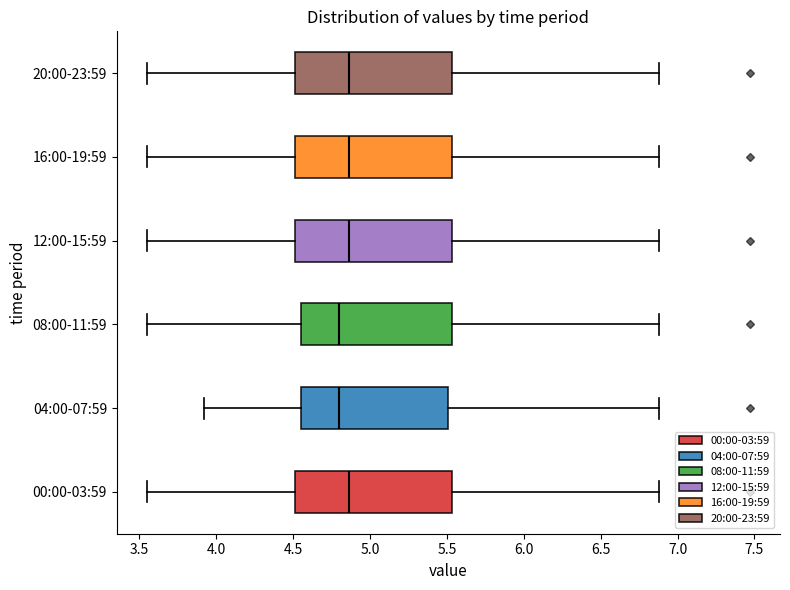

Reading bottom to top, transcribe this box plot: for each box, give where its median line is, the range the box spans, and where its two whiskers end, as read against the x-axis. The values are not printed on the chart, so give them approximately, as read against the axis.

00:00-03:59: median 4.85, box 4.50 to 5.55, whiskers 3.55 to 6.90
04:00-07:59: median 4.80, box 4.55 to 5.50, whiskers 3.90 to 6.90
08:00-11:59: median 4.80, box 4.55 to 5.55, whiskers 3.55 to 6.90
12:00-15:59: median 4.85, box 4.50 to 5.55, whiskers 3.55 to 6.90
16:00-19:59: median 4.85, box 4.50 to 5.55, whiskers 3.55 to 6.90
20:00-23:59: median 4.85, box 4.50 to 5.55, whiskers 3.55 to 6.90